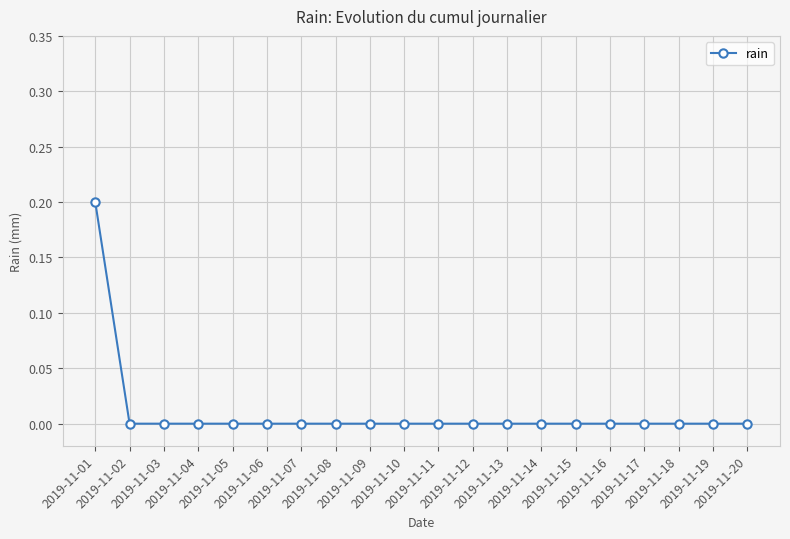

What is the value of the 1st point from the left?

0.2